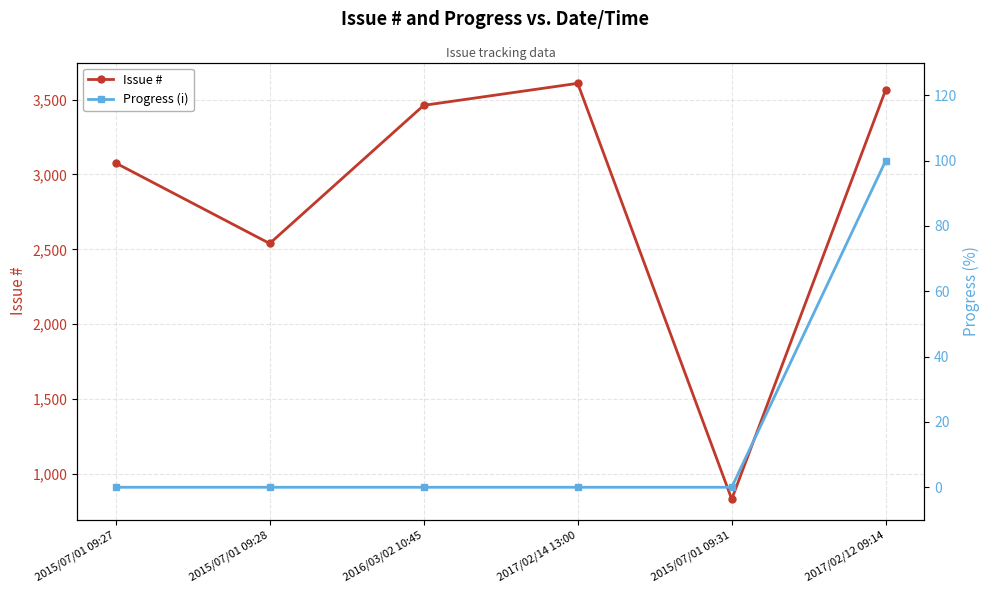

At which category does Issue # reach its first local peak?

2017/02/14 13:00